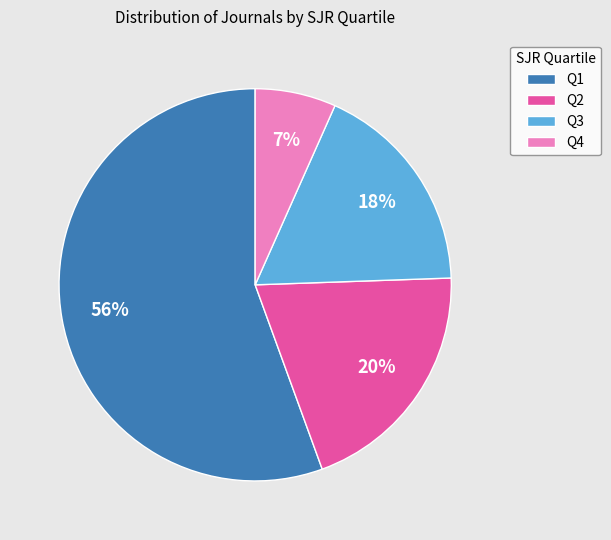

To the nearest percent, what percentage of the pie is Q2?

20%